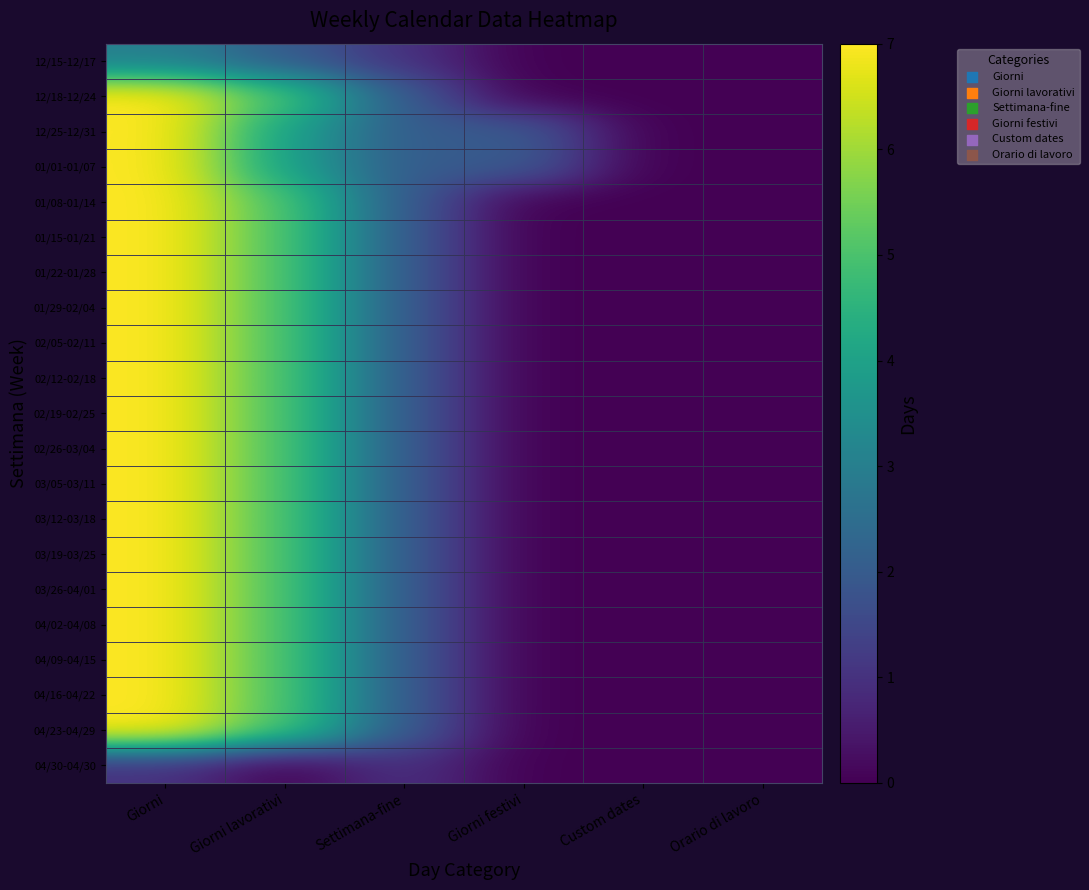

Reading right to left, list all the values displayed in this chart.

12/15-12/17: Orario di lavoro=0	Custom dates=0	Giorni festivi=0	Settimana-fine=1	Giorni lavorativi=2	Giorni=3
12/18-12/24: Orario di lavoro=0	Custom dates=0	Giorni festivi=0	Settimana-fine=2	Giorni lavorativi=5	Giorni=7
12/25-12/31: Orario di lavoro=0	Custom dates=0	Giorni festivi=2	Settimana-fine=2	Giorni lavorativi=4	Giorni=7
01/01-01/07: Orario di lavoro=0	Custom dates=0	Giorni festivi=2	Settimana-fine=2	Giorni lavorativi=4	Giorni=7
01/08-01/14: Orario di lavoro=0	Custom dates=0	Giorni festivi=0	Settimana-fine=2	Giorni lavorativi=5	Giorni=7
01/15-01/21: Orario di lavoro=0	Custom dates=0	Giorni festivi=0	Settimana-fine=2	Giorni lavorativi=5	Giorni=7
01/22-01/28: Orario di lavoro=0	Custom dates=0	Giorni festivi=0	Settimana-fine=2	Giorni lavorativi=5	Giorni=7
01/29-02/04: Orario di lavoro=0	Custom dates=0	Giorni festivi=0	Settimana-fine=2	Giorni lavorativi=5	Giorni=7
02/05-02/11: Orario di lavoro=0	Custom dates=0	Giorni festivi=0	Settimana-fine=2	Giorni lavorativi=5	Giorni=7
02/12-02/18: Orario di lavoro=0	Custom dates=0	Giorni festivi=0	Settimana-fine=2	Giorni lavorativi=5	Giorni=7
02/19-02/25: Orario di lavoro=0	Custom dates=0	Giorni festivi=0	Settimana-fine=2	Giorni lavorativi=5	Giorni=7
02/26-03/04: Orario di lavoro=0	Custom dates=0	Giorni festivi=0	Settimana-fine=2	Giorni lavorativi=5	Giorni=7
03/05-03/11: Orario di lavoro=0	Custom dates=0	Giorni festivi=0	Settimana-fine=2	Giorni lavorativi=5	Giorni=7
03/12-03/18: Orario di lavoro=0	Custom dates=0	Giorni festivi=0	Settimana-fine=2	Giorni lavorativi=5	Giorni=7
03/19-03/25: Orario di lavoro=0	Custom dates=0	Giorni festivi=0	Settimana-fine=2	Giorni lavorativi=5	Giorni=7
03/26-04/01: Orario di lavoro=0	Custom dates=0	Giorni festivi=0	Settimana-fine=2	Giorni lavorativi=5	Giorni=7
04/02-04/08: Orario di lavoro=0	Custom dates=0	Giorni festivi=0	Settimana-fine=2	Giorni lavorativi=5	Giorni=7
04/09-04/15: Orario di lavoro=0	Custom dates=0	Giorni festivi=0	Settimana-fine=2	Giorni lavorativi=5	Giorni=7
04/16-04/22: Orario di lavoro=0	Custom dates=0	Giorni festivi=0	Settimana-fine=2	Giorni lavorativi=5	Giorni=7
04/23-04/29: Orario di lavoro=0	Custom dates=0	Giorni festivi=0	Settimana-fine=2	Giorni lavorativi=5	Giorni=7
04/30-04/30: Orario di lavoro=0	Custom dates=0	Giorni festivi=0	Settimana-fine=1	Giorni lavorativi=0	Giorni=1